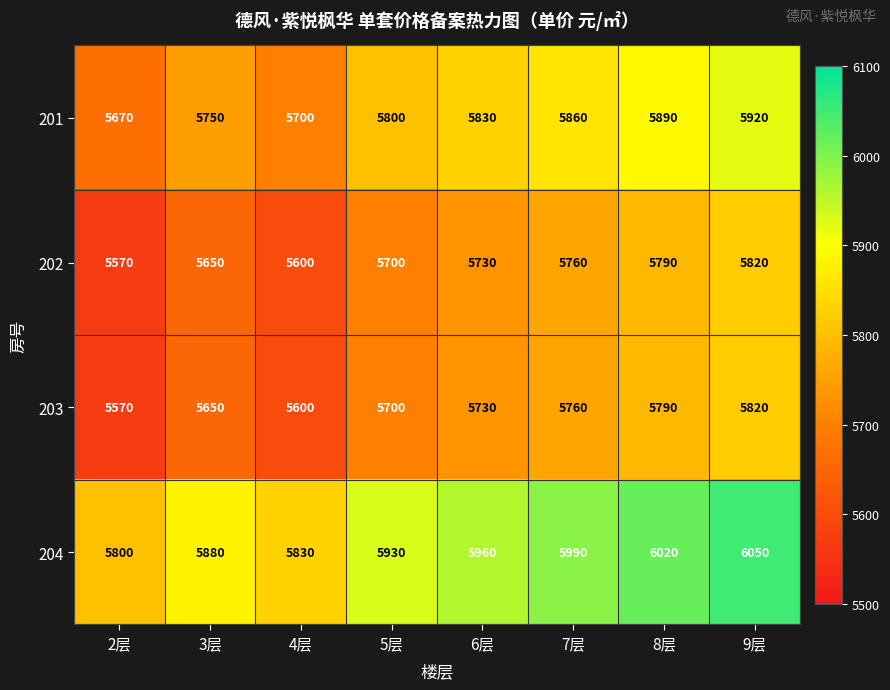

What is the difference between the second highest and second lowest values in the 202 series?

190